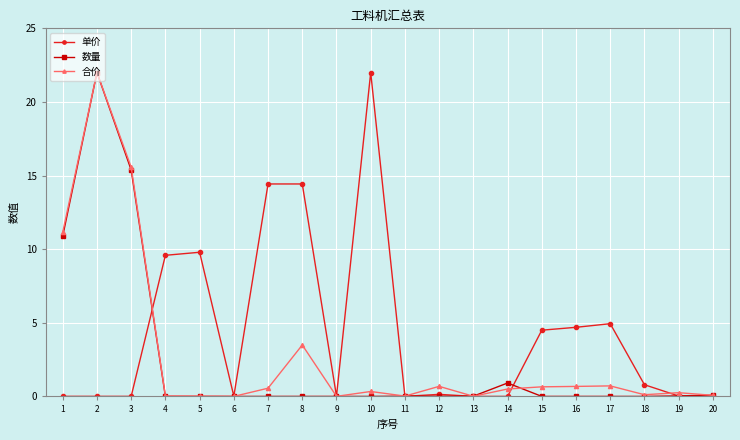

What is the maximum value shown in the chart?

22.0